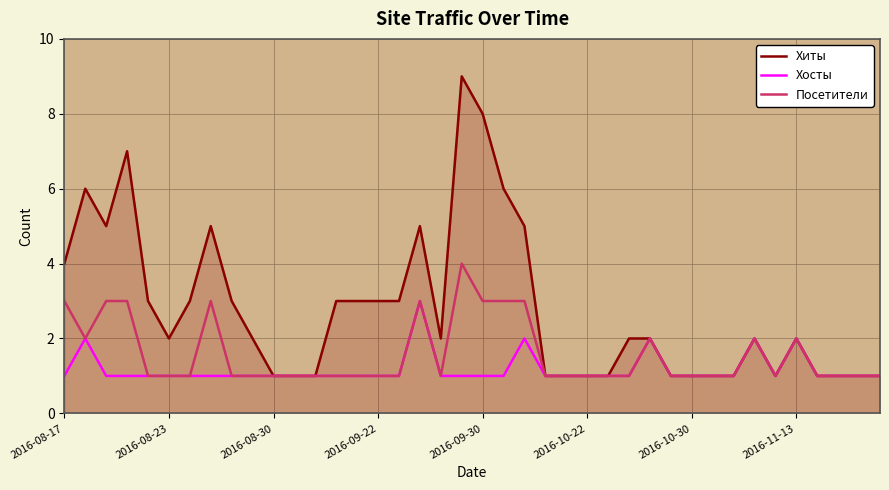

Rank the series by their average value, from lowest to highest.

Хосты, Посетители, Хиты